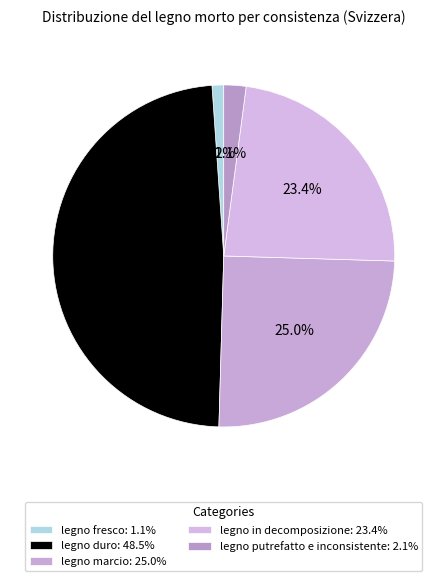

Do legno in decomposizione and legno duro together represent more than half of the pie?

Yes